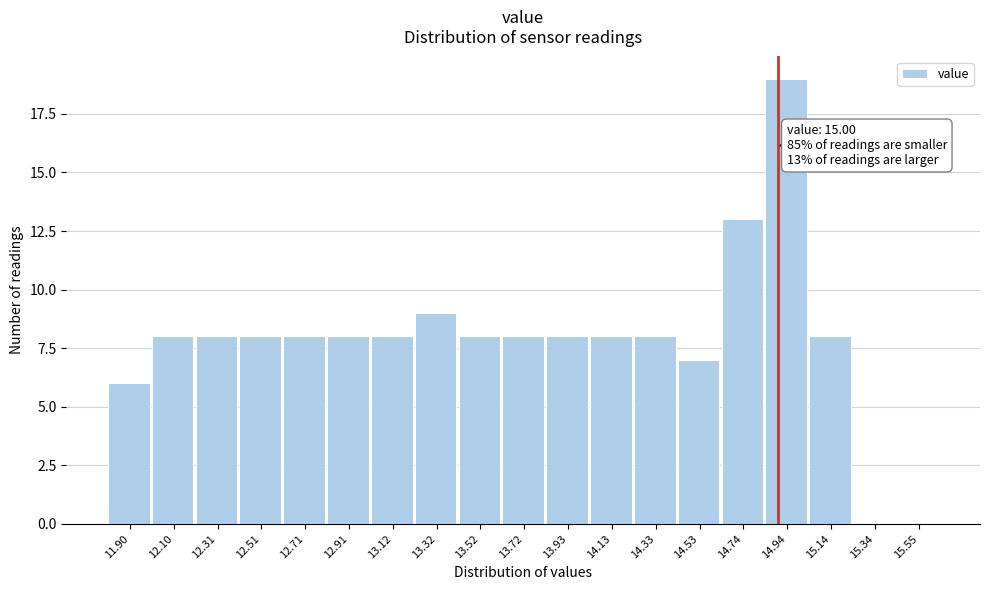

Reading left to right, transcribe all the data shown in this chart.

11.90=6	12.10=8	12.31=8	12.51=8	12.71=8	12.91=8	13.12=8	13.32=9	13.52=8	13.72=8	13.93=8	14.13=8	14.33=8	14.53=7	14.74=13	14.94=19	15.14=8	15.34=0	15.55=0